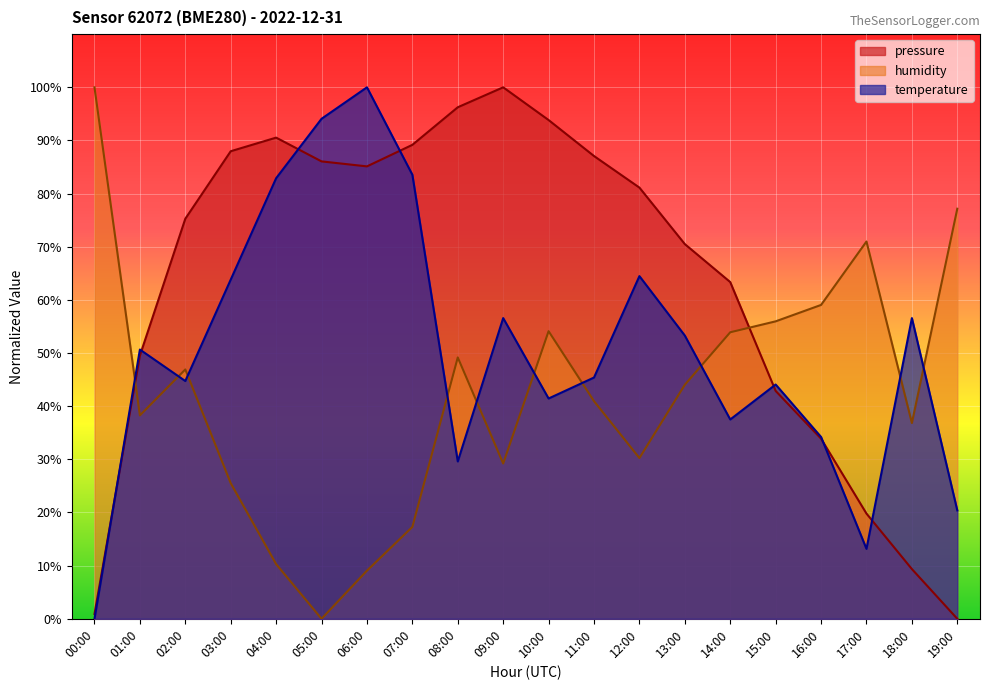

What is the difference between the highest and lowest values at 13:00?

26.5